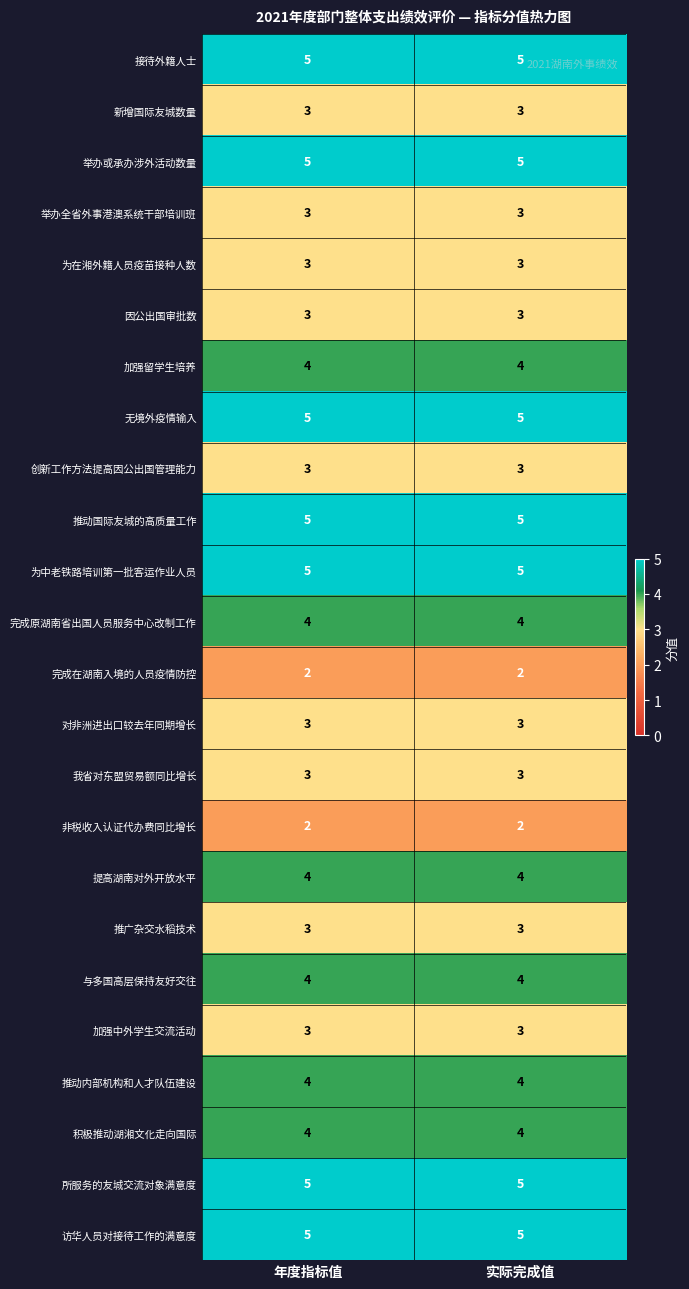

The 无境外疫情输入 series shows 5 at 实际完成值. True or false?

True